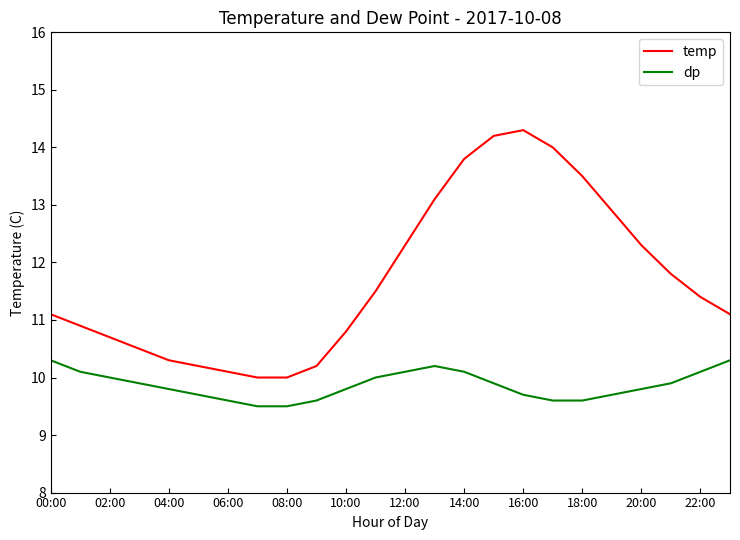

True or false: temp and dp intersect in this chart.

False